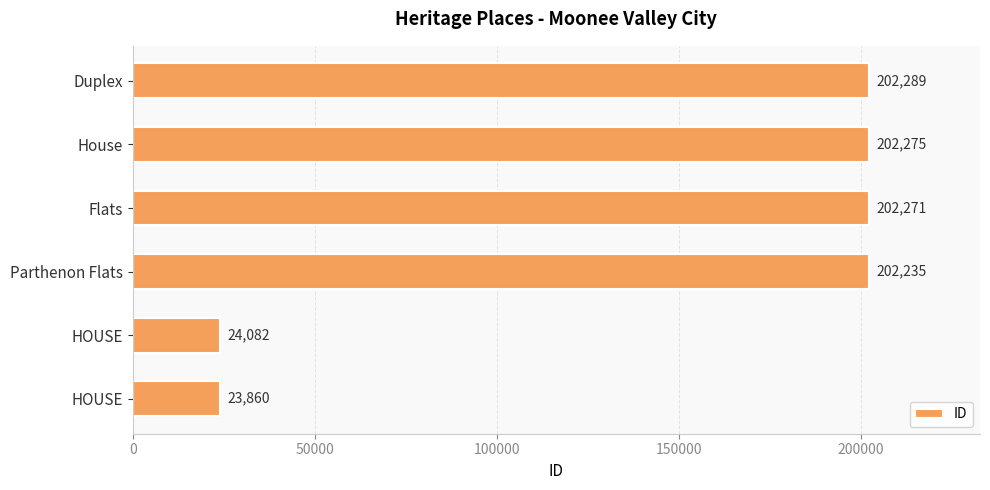

How many bars are there in total?

6